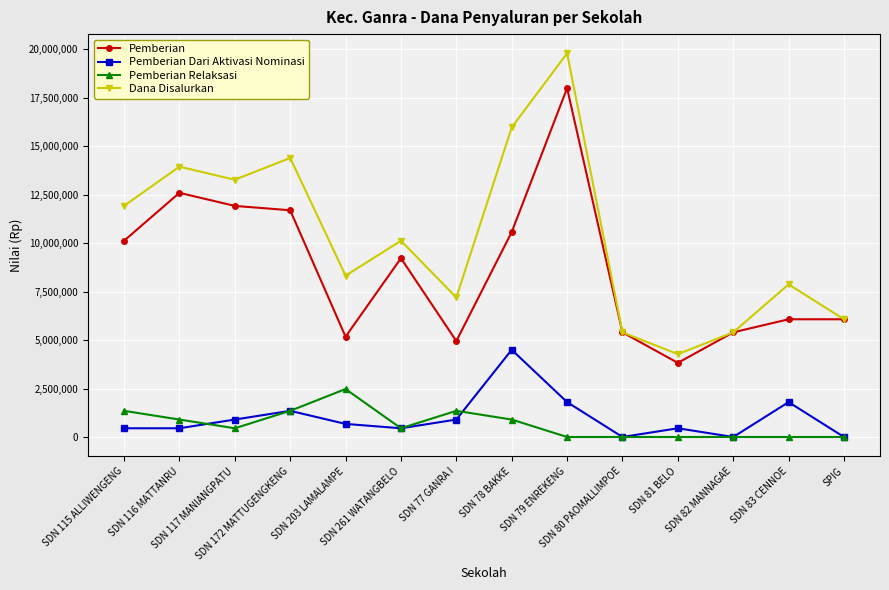

True or false: Pemberian and Pemberian Dari Aktivasi Nominasi intersect in this chart.

False